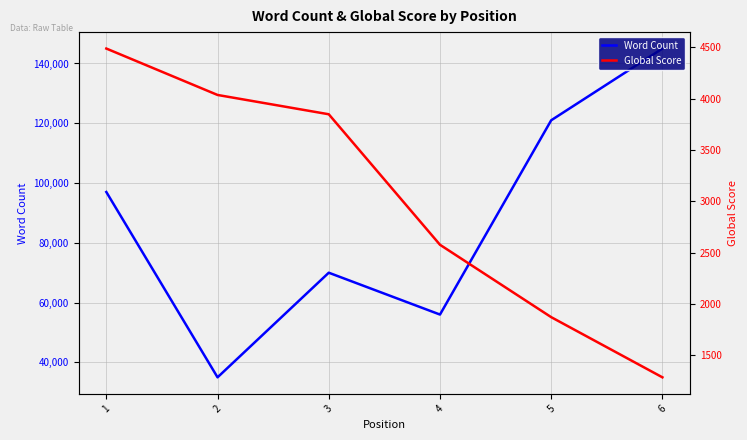

True or false: Global Score has a value of 918 at 4.

False